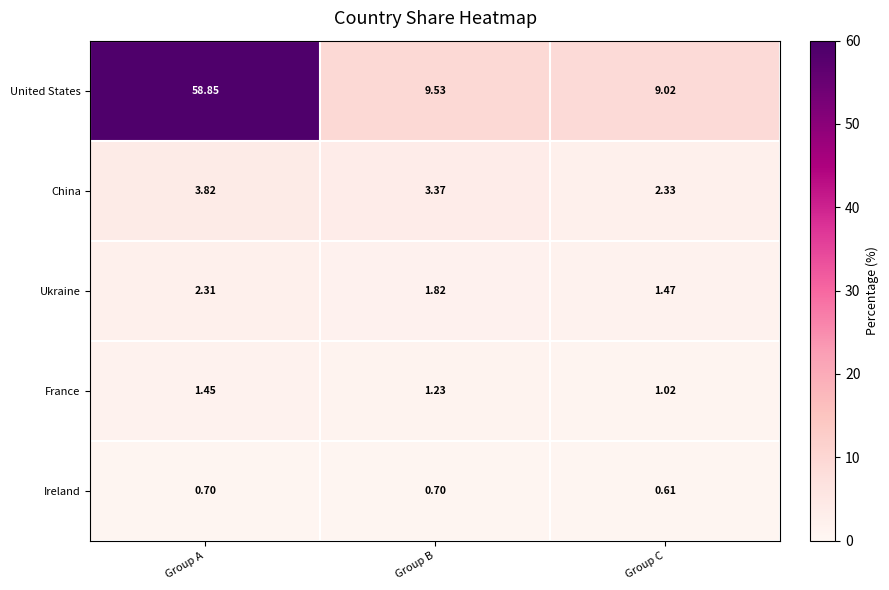

At which label is France closest to 1?

Group C